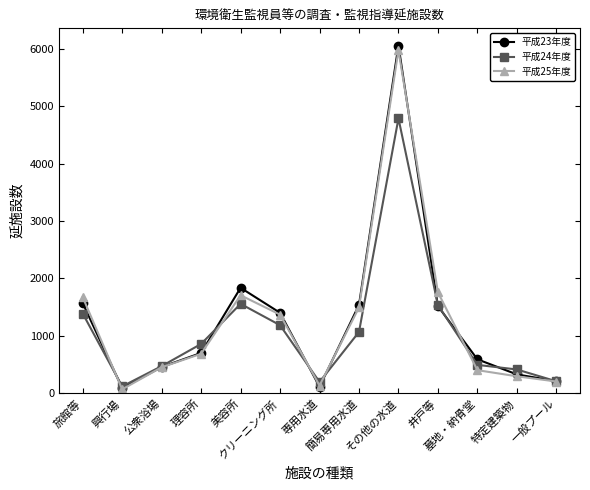

Which series has the widest spread of values?

平成23年度